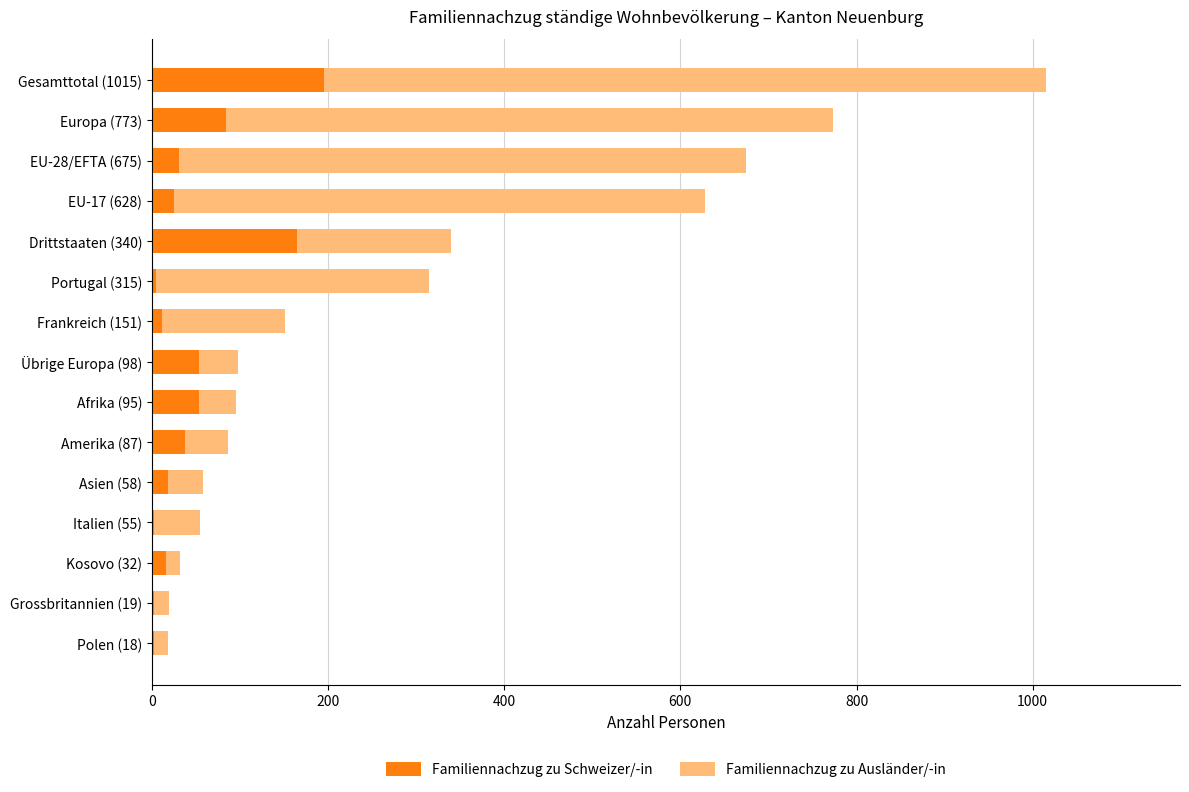

Where is Familiennachzug zu Schweizer/-in nearest to the value 99?

Europa (773)